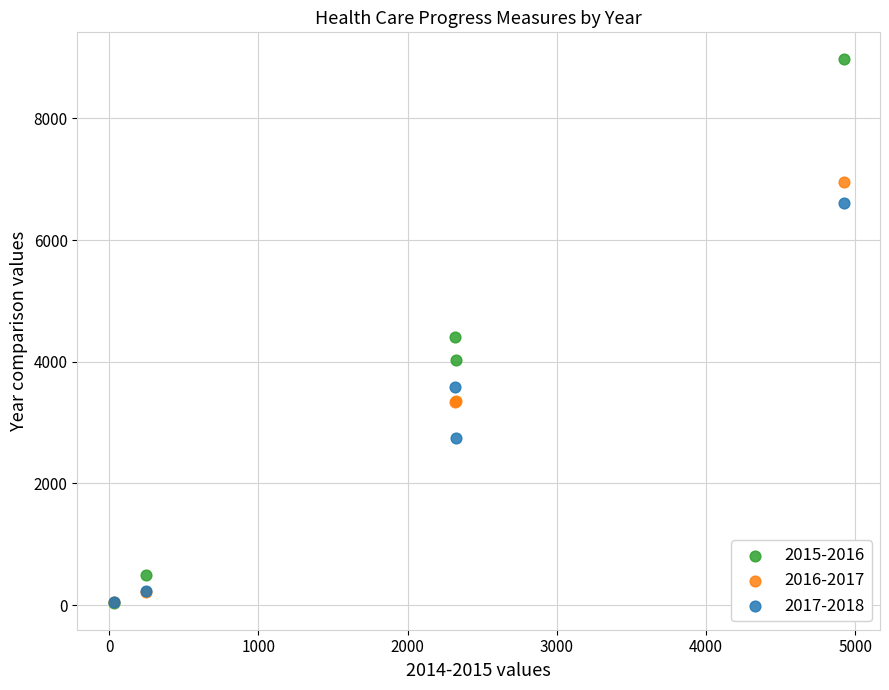

What are all the series names shown in the legend?

2015-2016, 2016-2017, 2017-2018